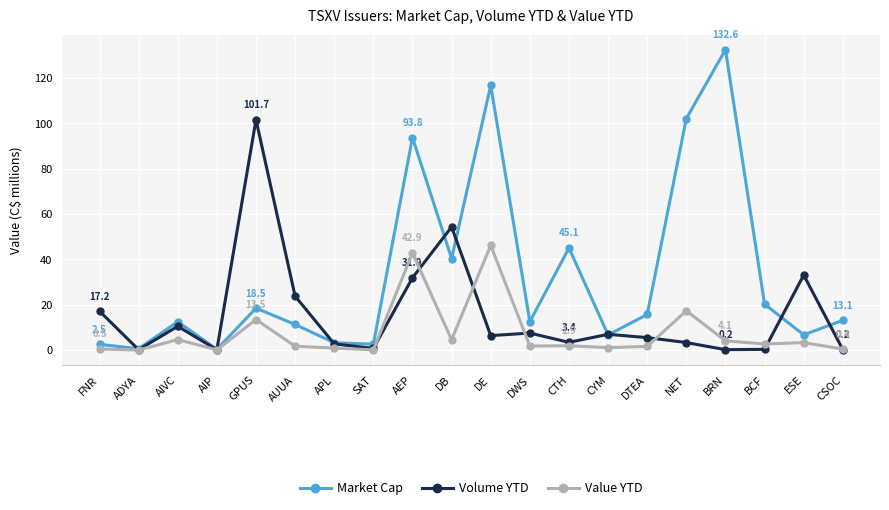

List the series in order of their peak value, lowest first.

Value YTD, Volume YTD, Market Cap